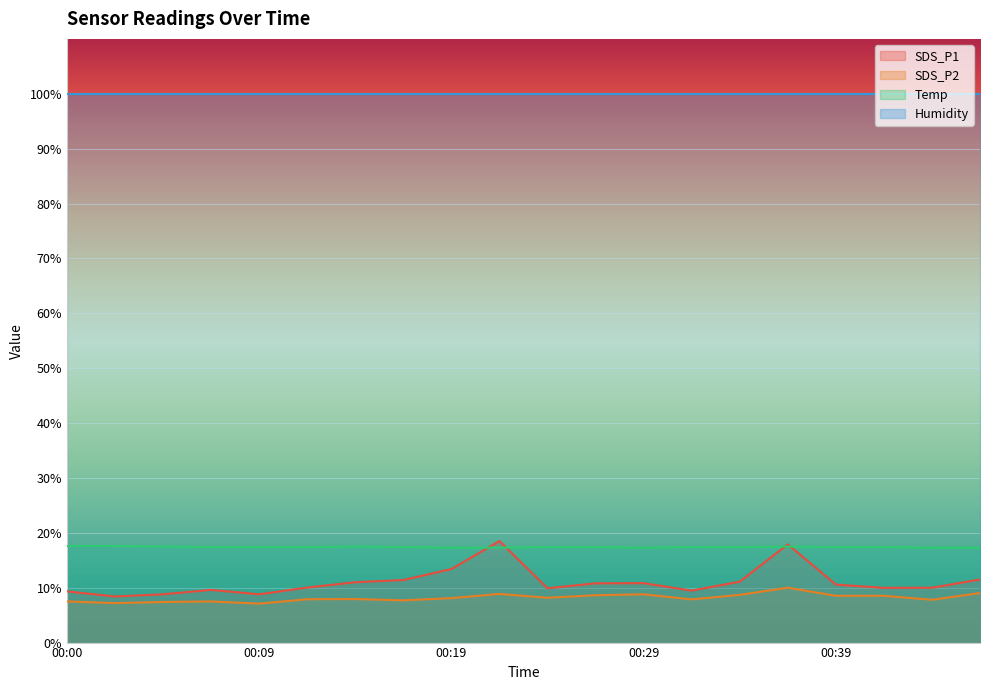

Where is SDS_P1 nearest to the value 13?

00:19